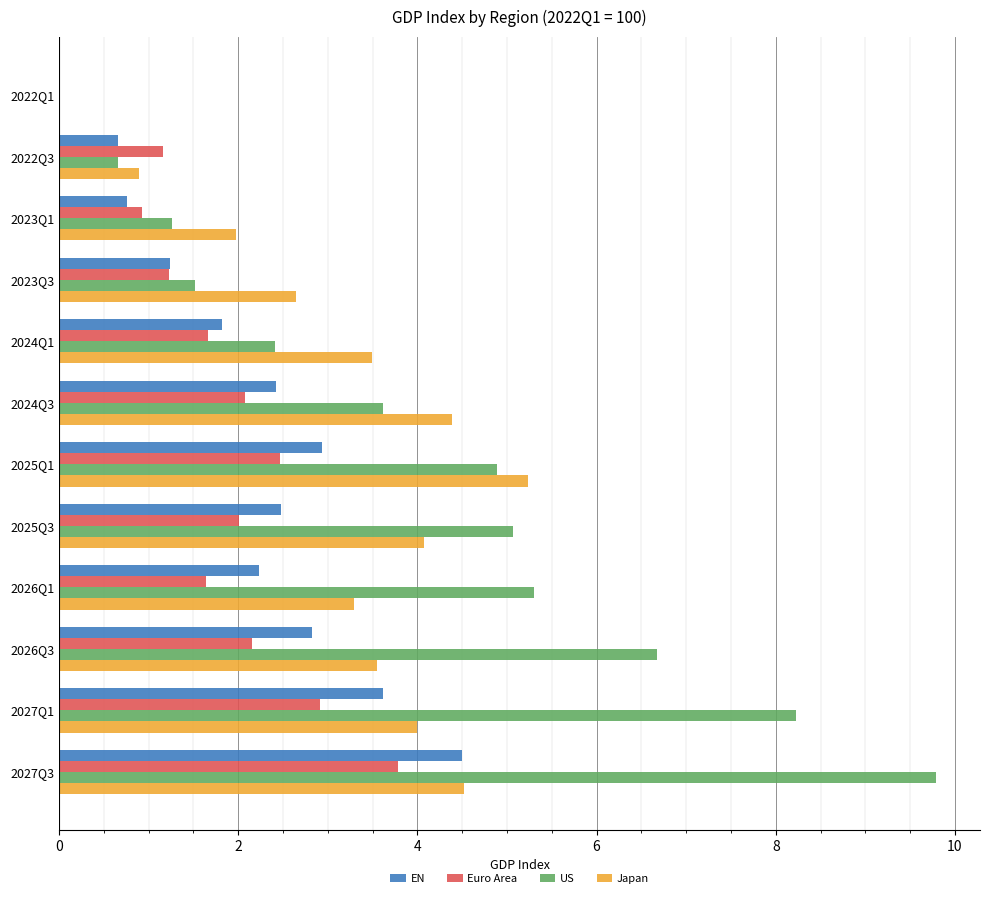

Between 2022Q3 and 2025Q3, which series saw the biggest shift?

US